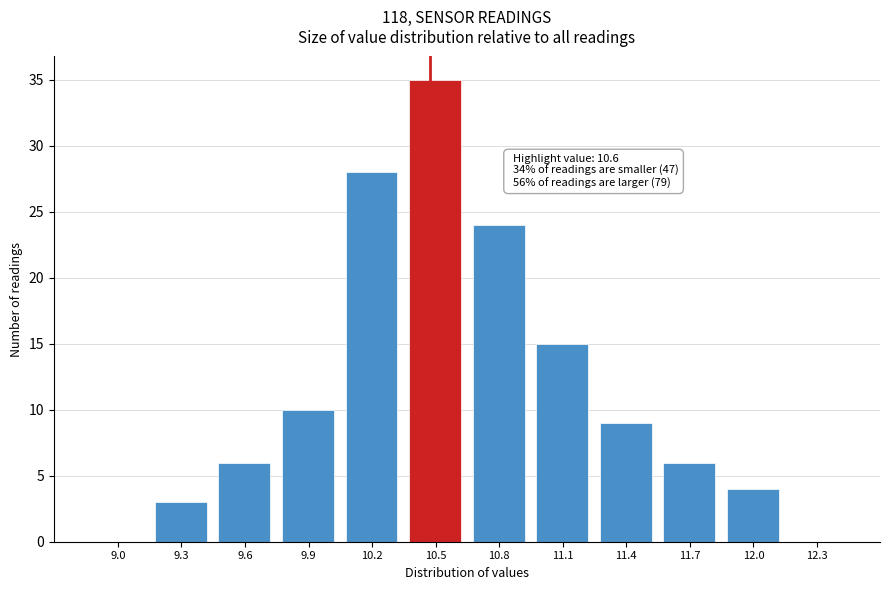

Reading left to right, what are all the values shown in this chart?

9.0=0	9.3=3	9.6=6	9.9=10	10.2=28	10.5=35	10.8=24	11.1=15	11.4=9	11.7=6	12.0=4	12.3=0